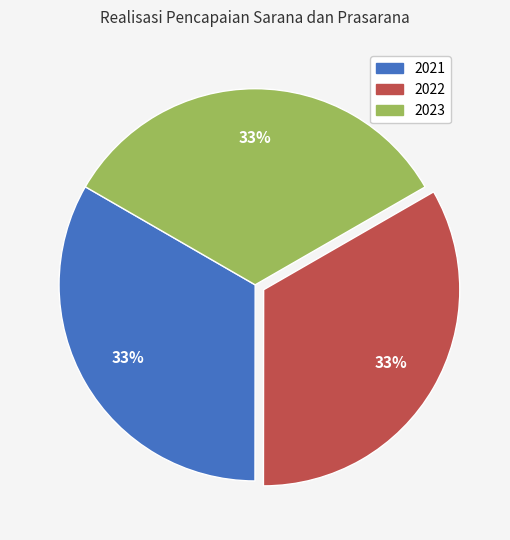

To the nearest percent, what portion does 2022 represent?

33%